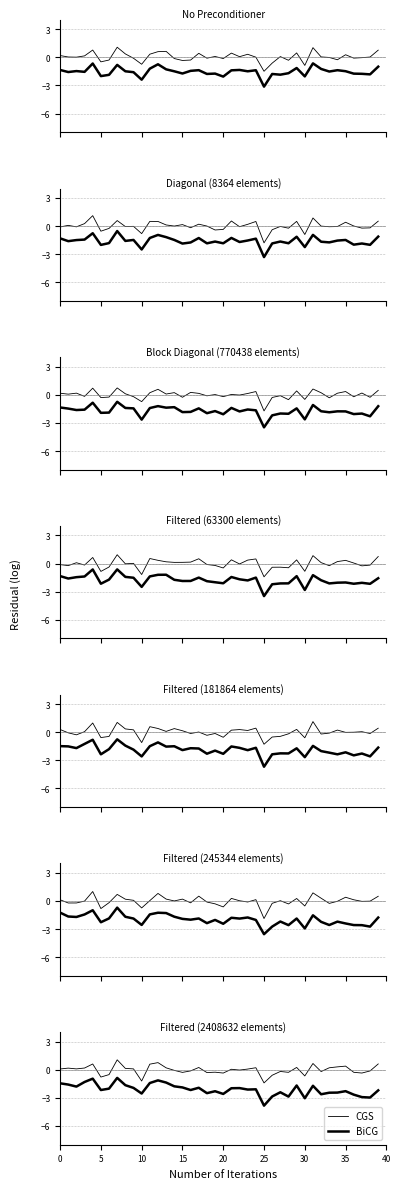

What is the difference between the second highest and minimum values in the CGS series?

2.2